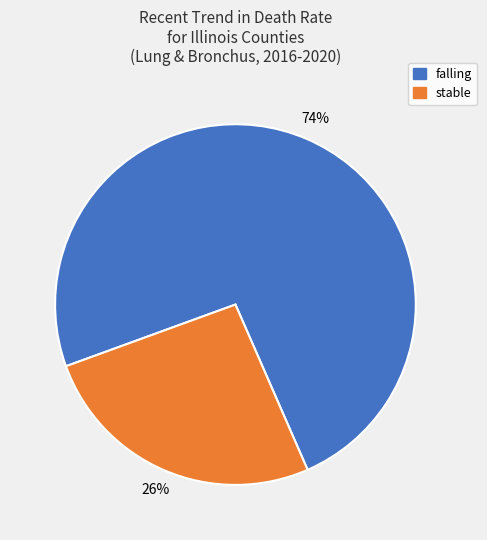

Is the sum of falling and stable greater than half?

Yes